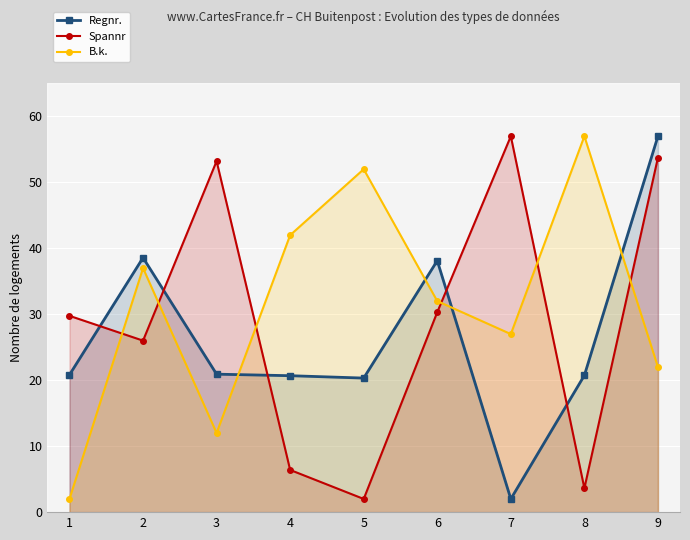

Does the chart display data point markers on the line(s)?

Yes